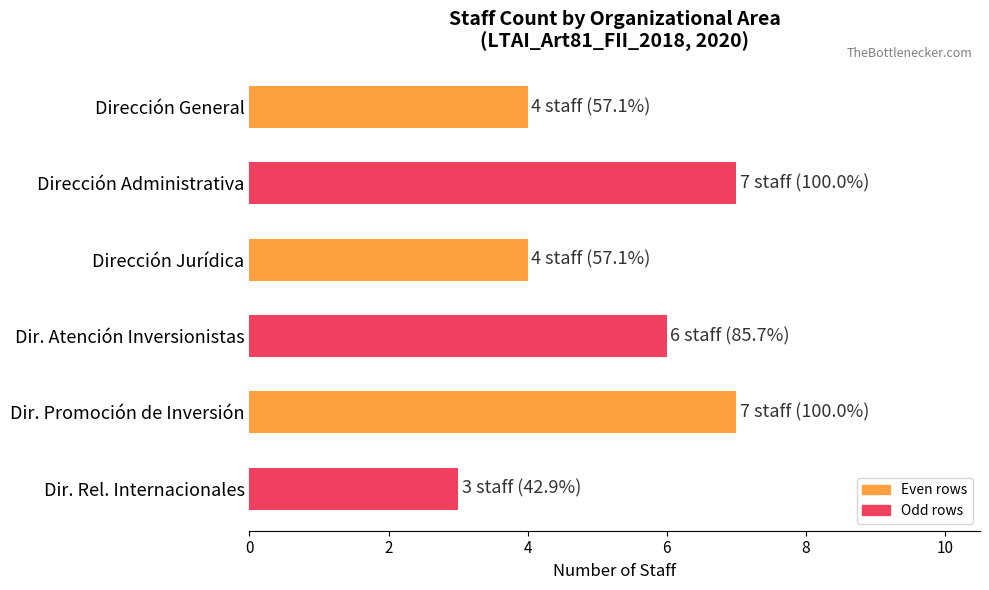

What is the sum of all values?

31